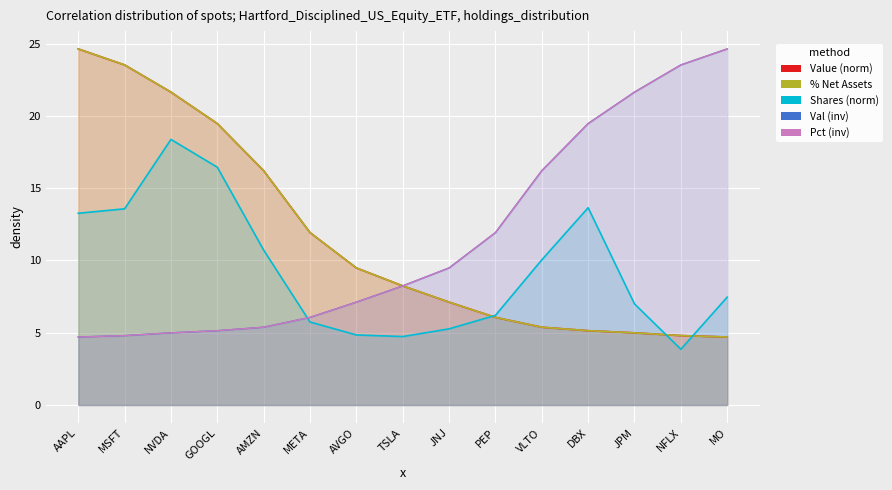

What is the difference between the maximum and second lowest values?

19.8